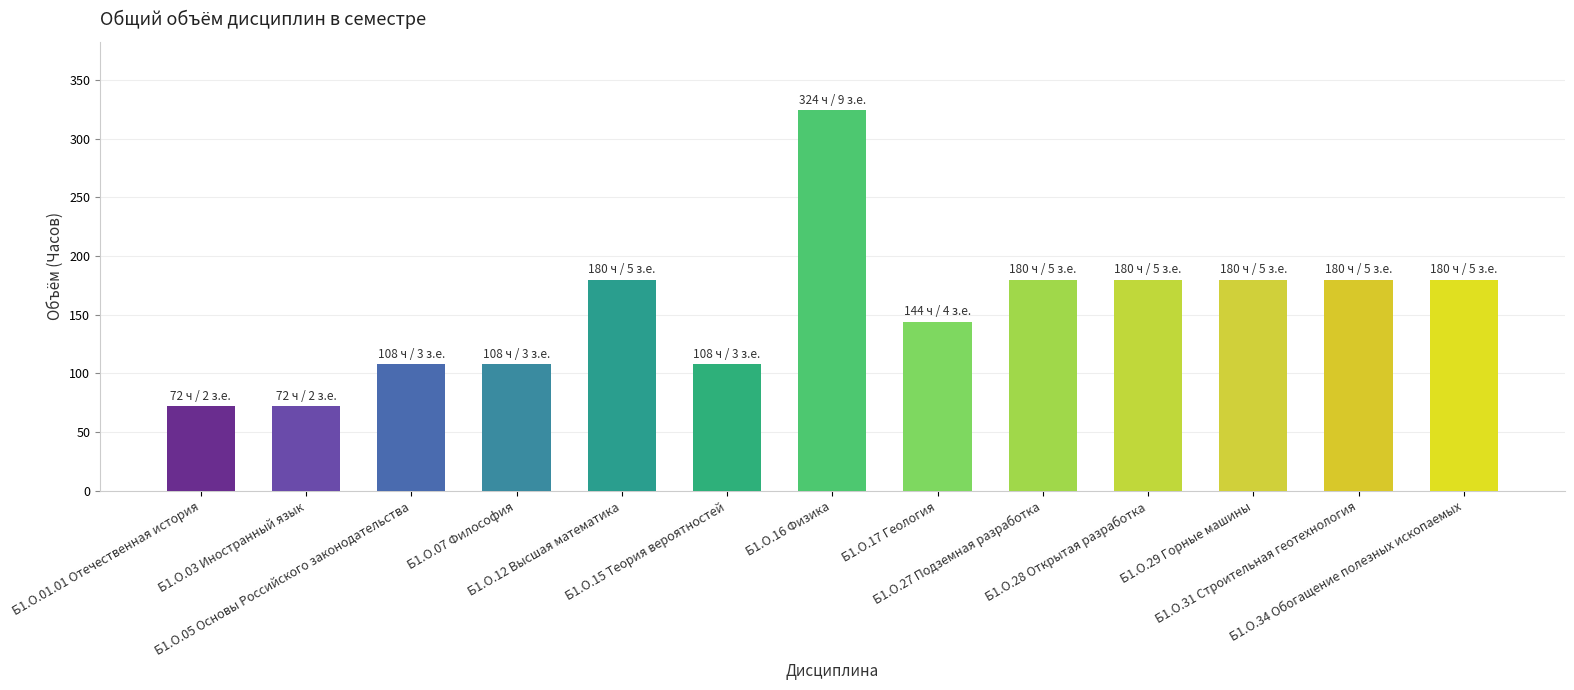

What is the smallest value displayed?

72